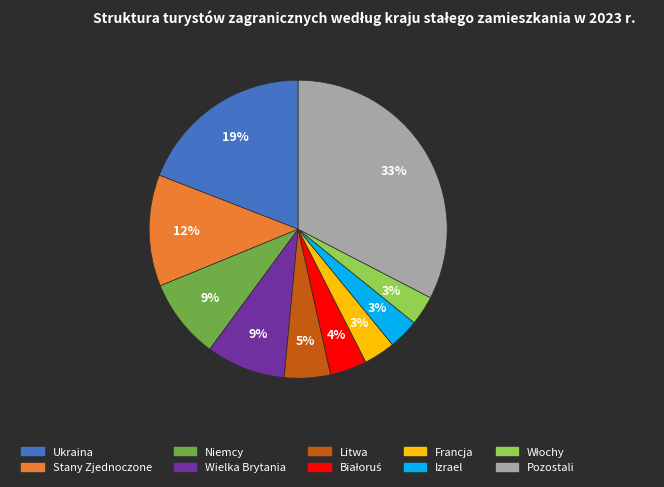

What is the largest slice in the pie chart?

Pozostali